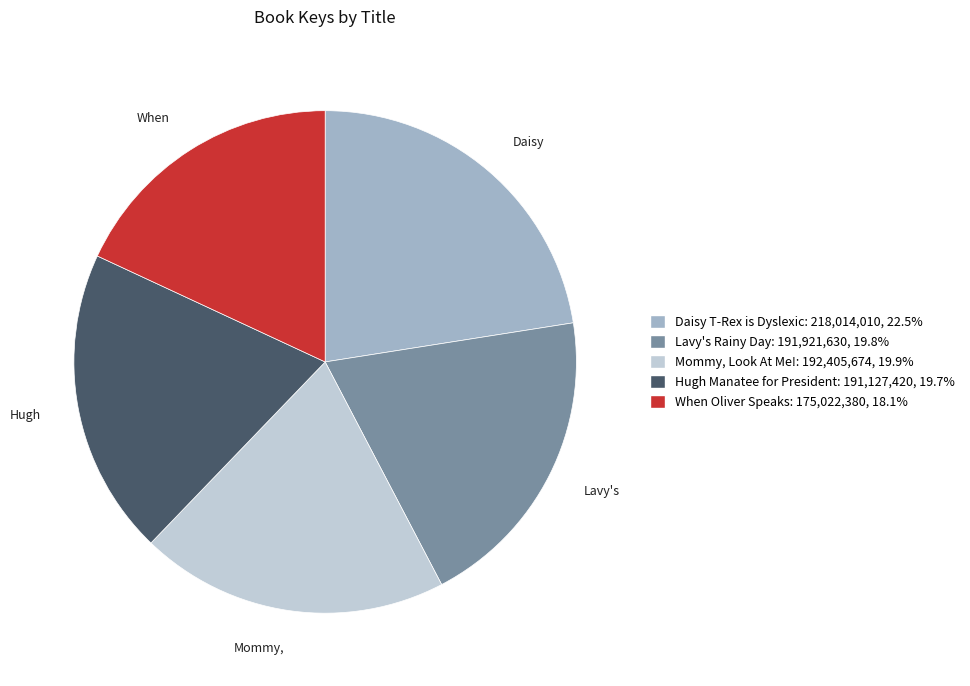

What is the ratio of the value at Hugh Manatee for President to the value at When Oliver Speaks?

1.1